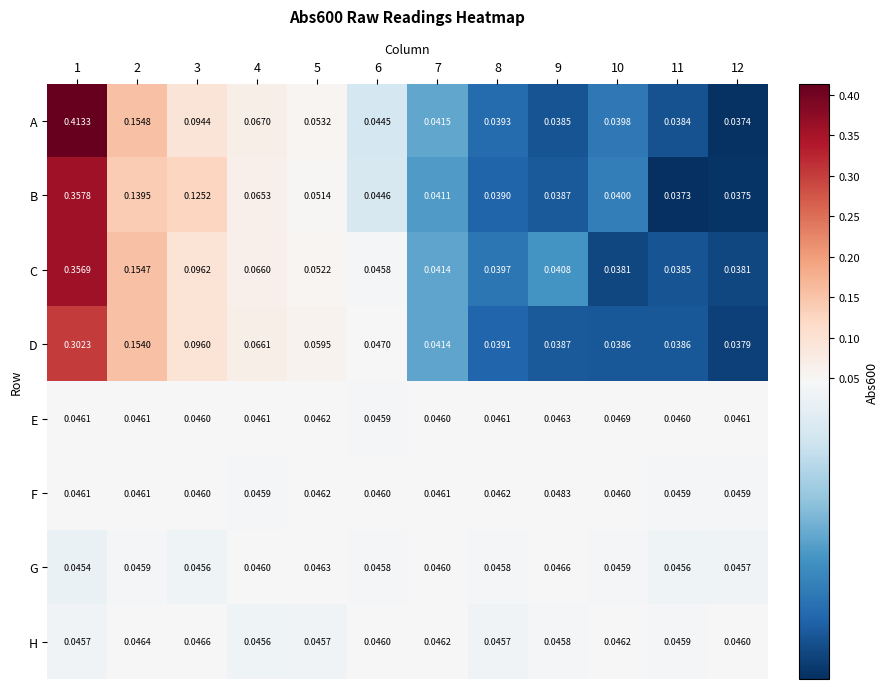

At 4, list the series in order from smallest to largest.

H, F, G, E, B, C, D, A